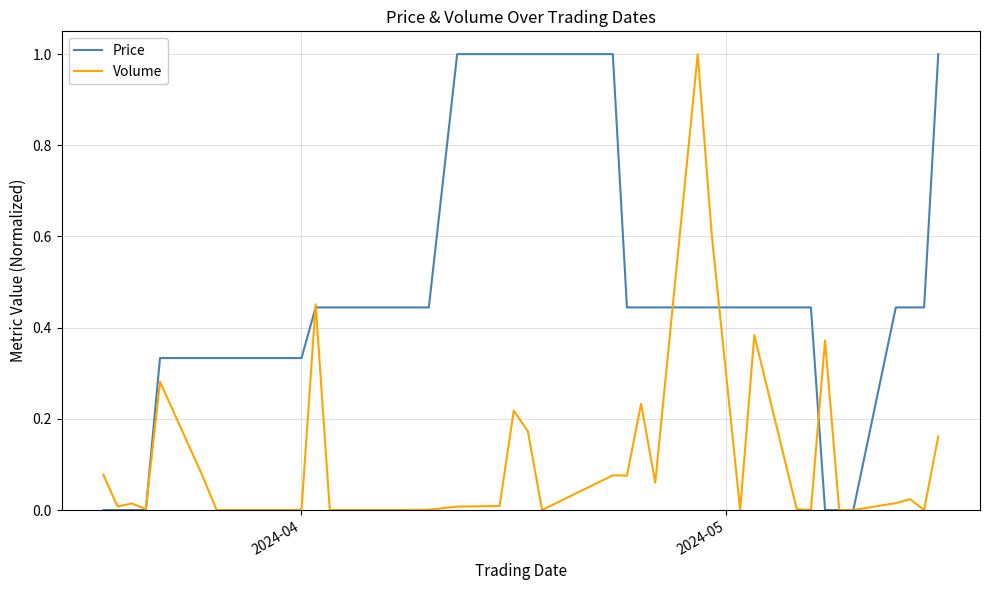

What are all the series names shown in the legend?

Price, Volume